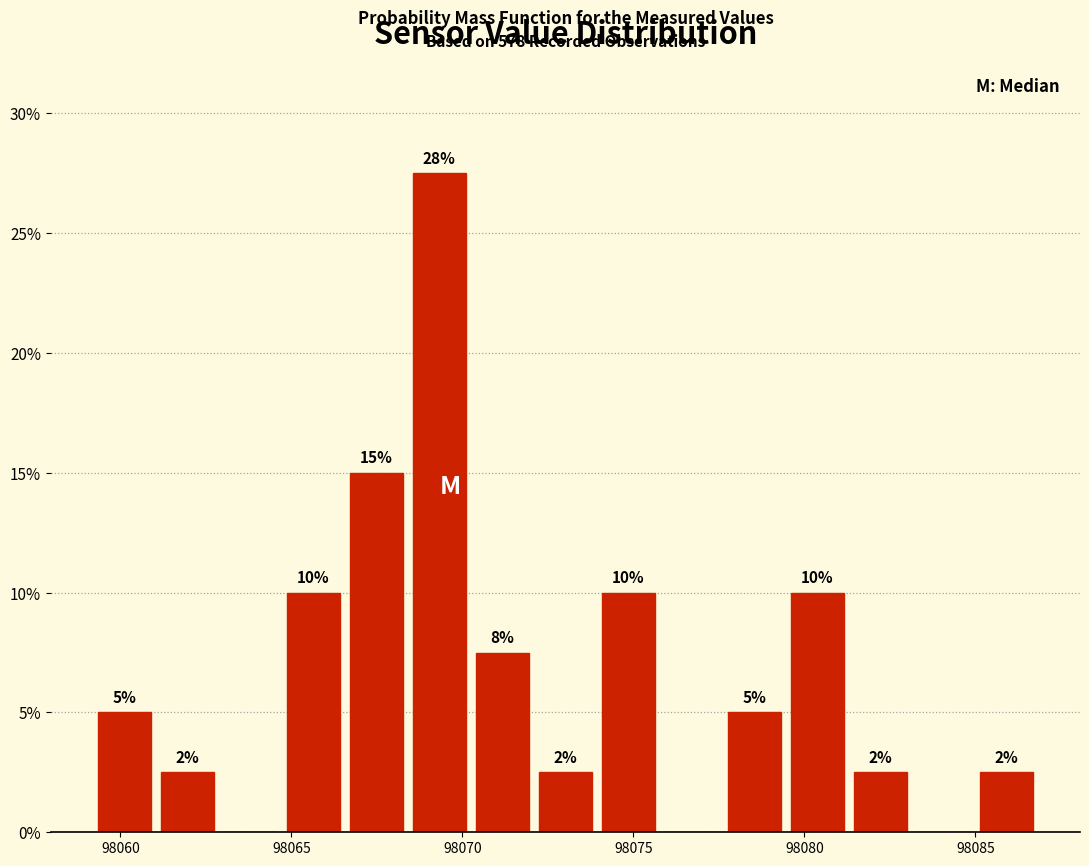

Read against the x-axis, roughly where is the centre of the tallest bar?

98069.5